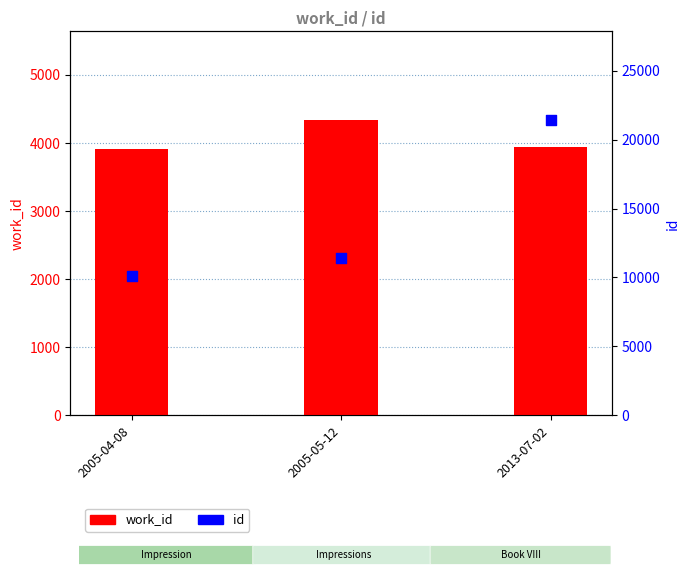

Is the value of id at 2005-05-12 greater than the value of work_id at 2005-05-12?

Yes